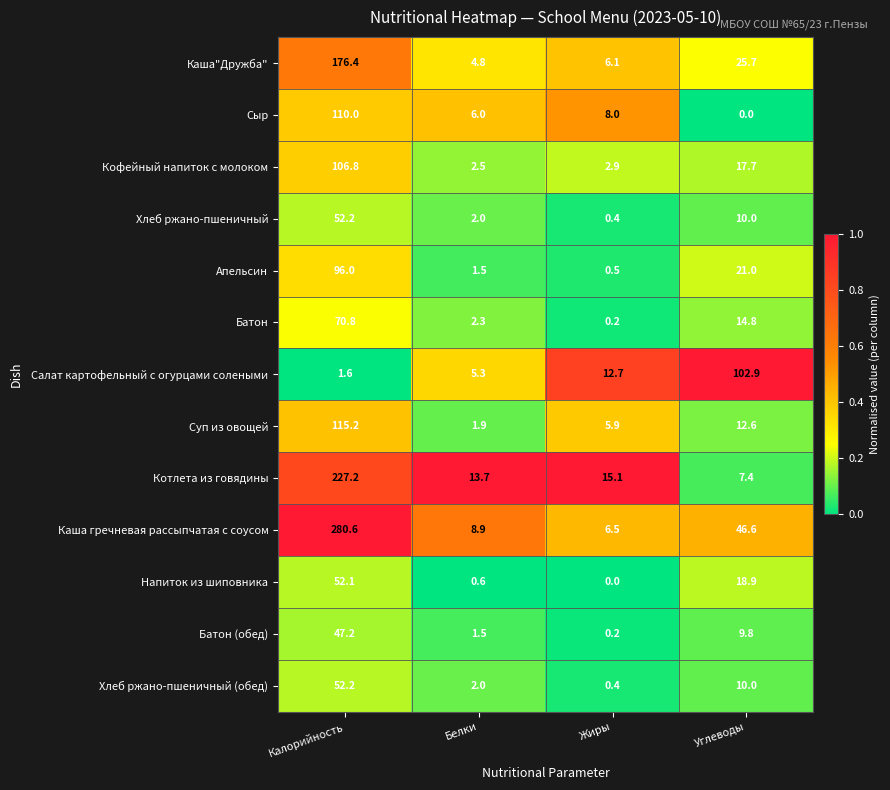

List the labels in order of Хлеб ржано-пшеничный value, smallest first.

Жиры, Белки, Углеводы, Калорийность